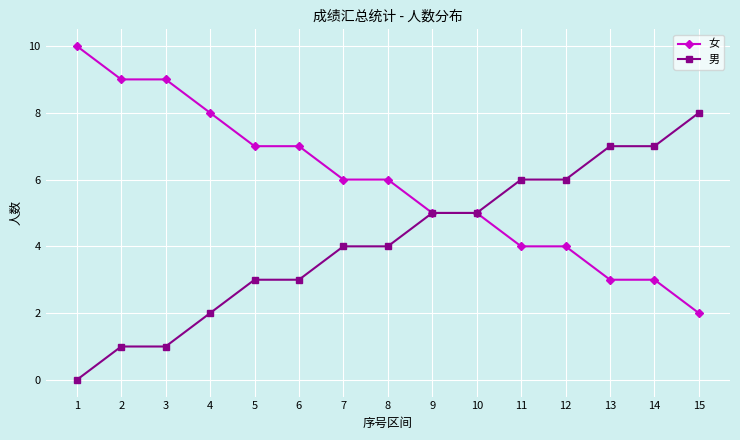

What is the difference between the highest and lowest values at 11?

2